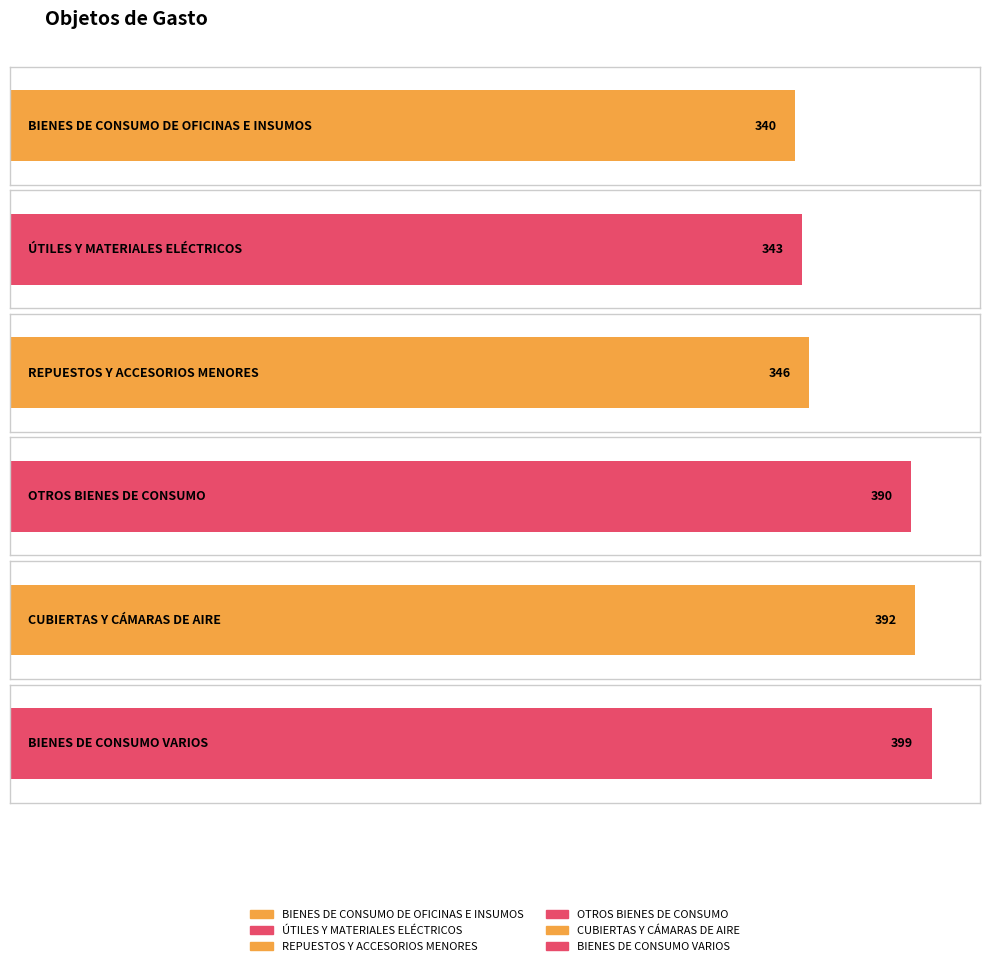

What is the value of the 4th bar from the left?

390